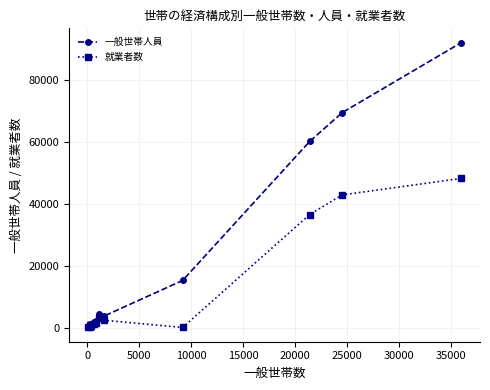

Rank the series by their average value, from lowest to highest.

就業者数, 一般世帯人員